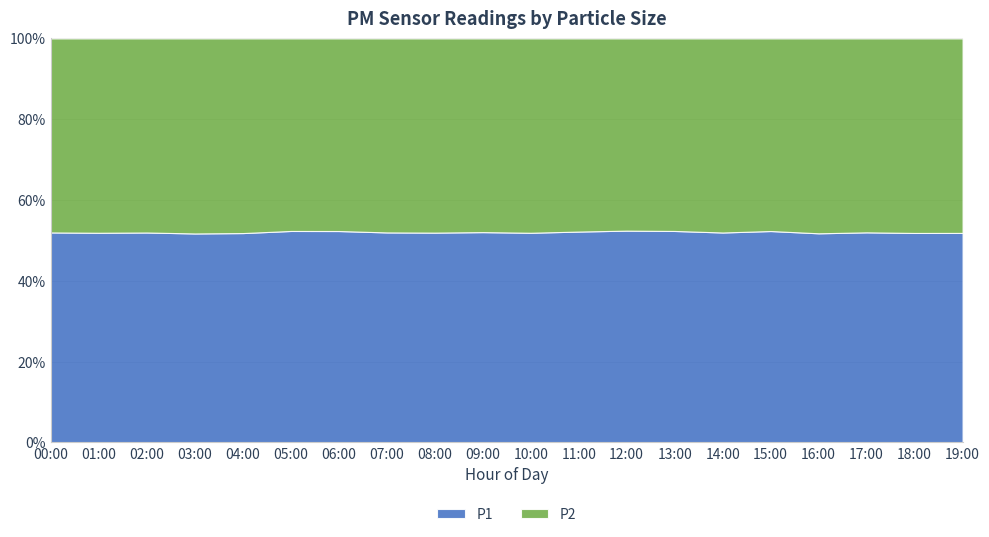

List the series in order of their overall mean, lowest first.

P2, P1